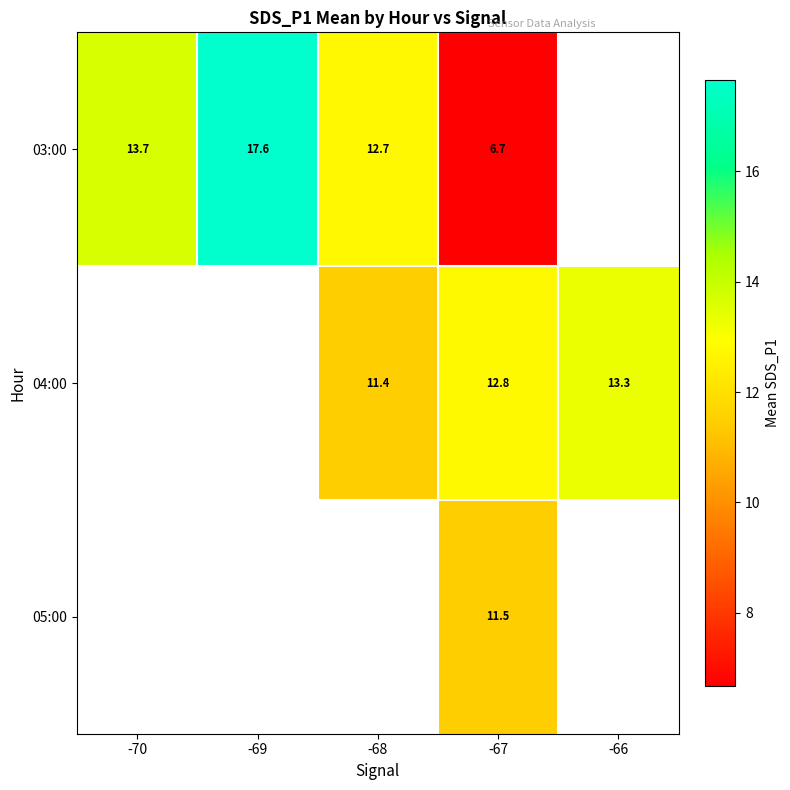

What is the maximum value shown in the chart?

17.6